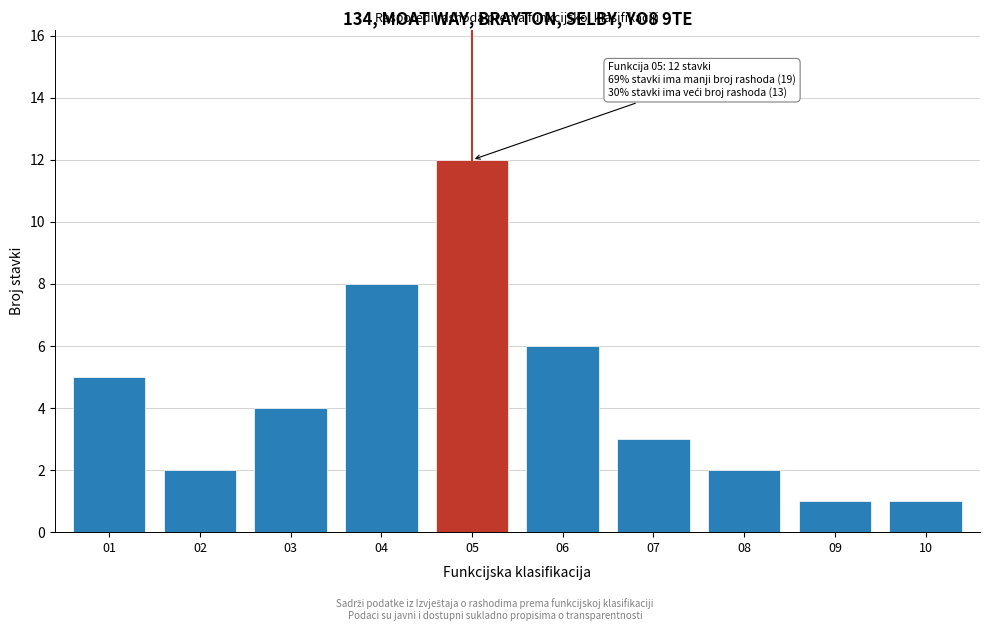

Reading left to right, transcribe all the data shown in this chart.

5	2	4	8	12	6	3	2	1	1